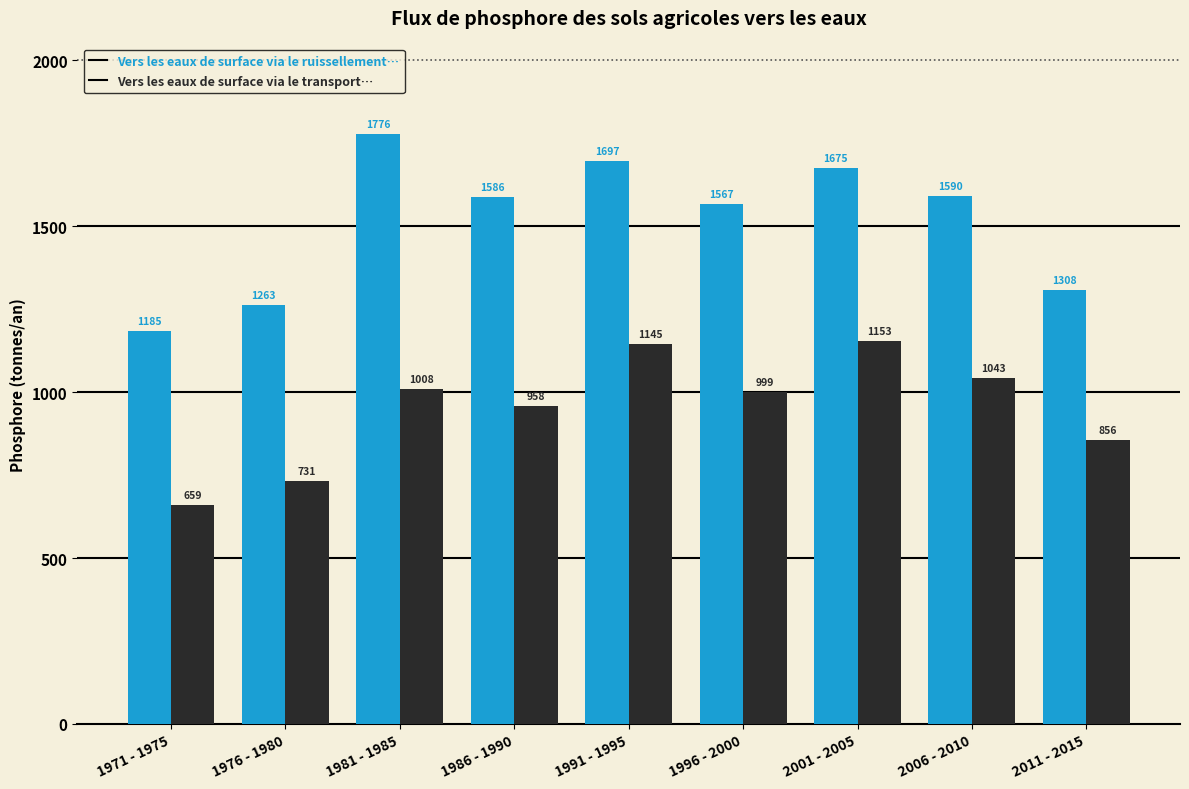

At which category is the sum across all series the highest?

1991 - 1995